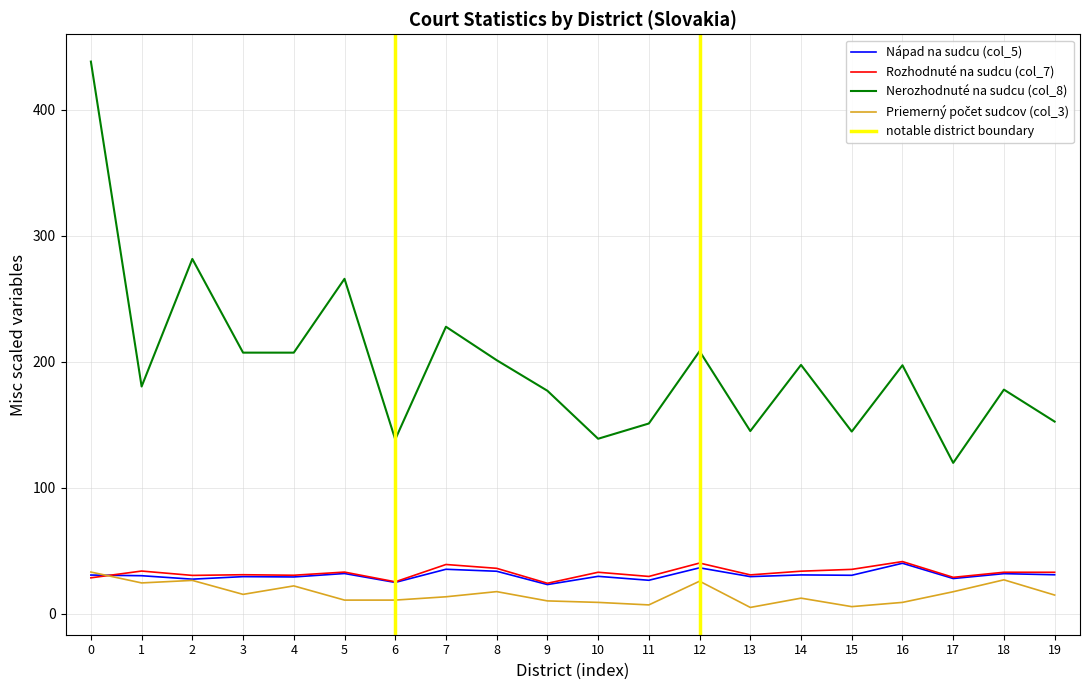

The value of Rozhodnuté na sudcu (col_7) at 8 is 36.0. True or false?

True